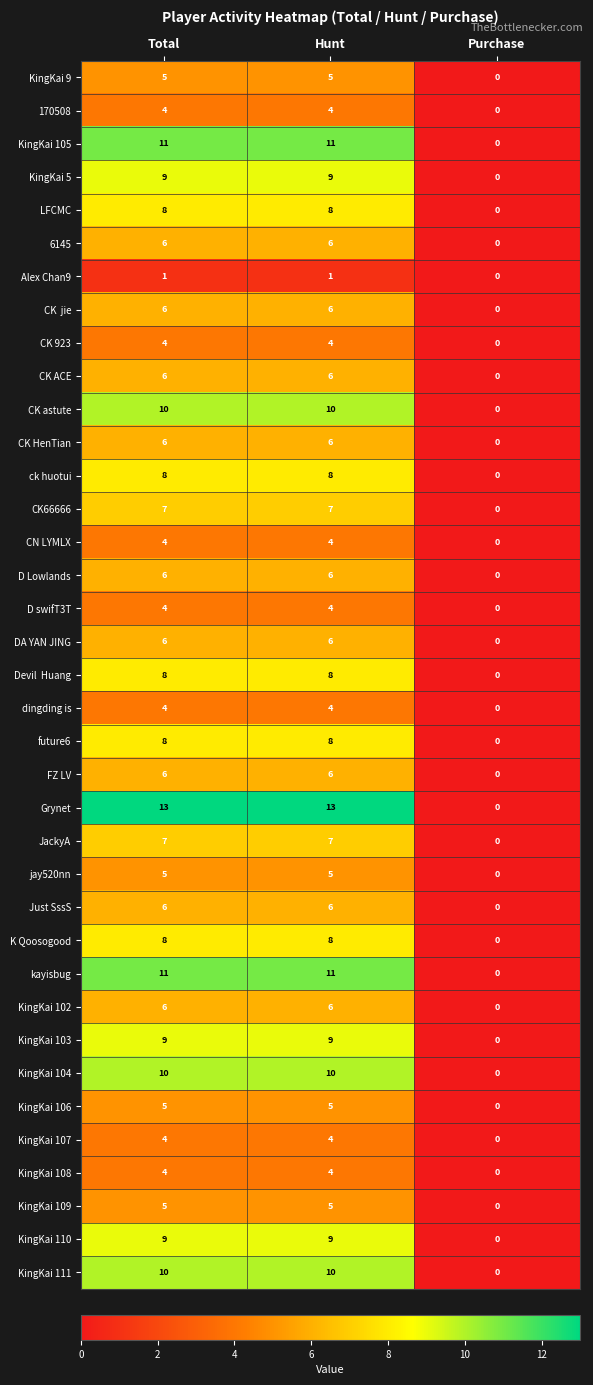

At which label does CK66666 reach its minimum?

Purchase